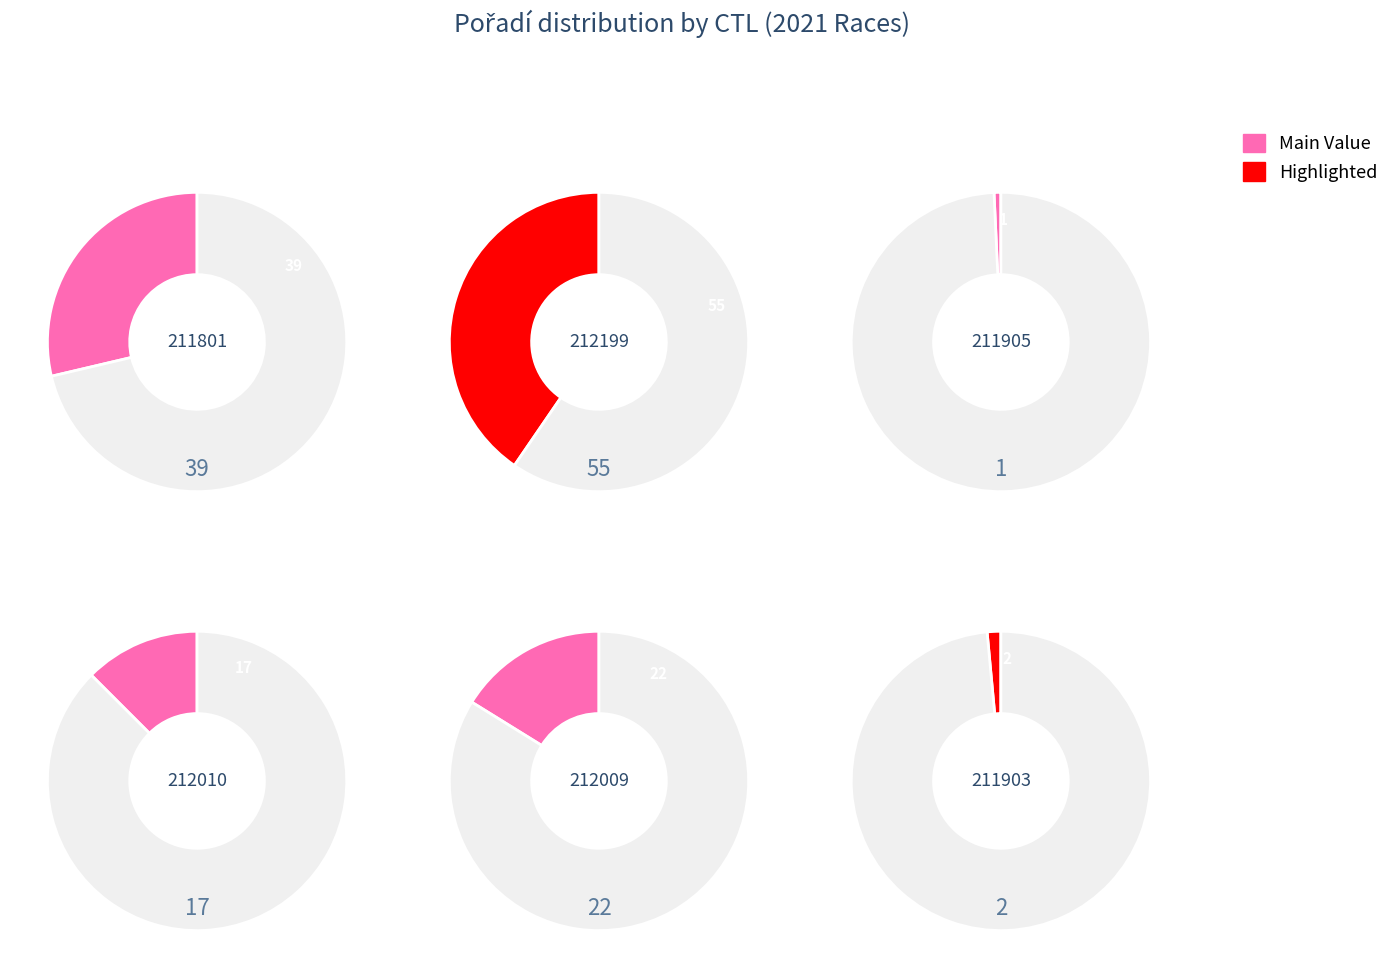

Rank the categories by value from highest to lowest.

212199, 211801, 212009, 212010, 211903, 211905